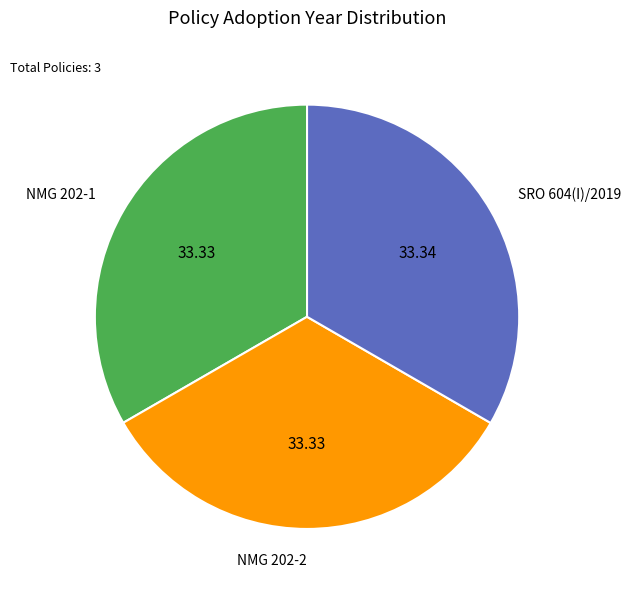

Is there a majority slice in this chart?

No